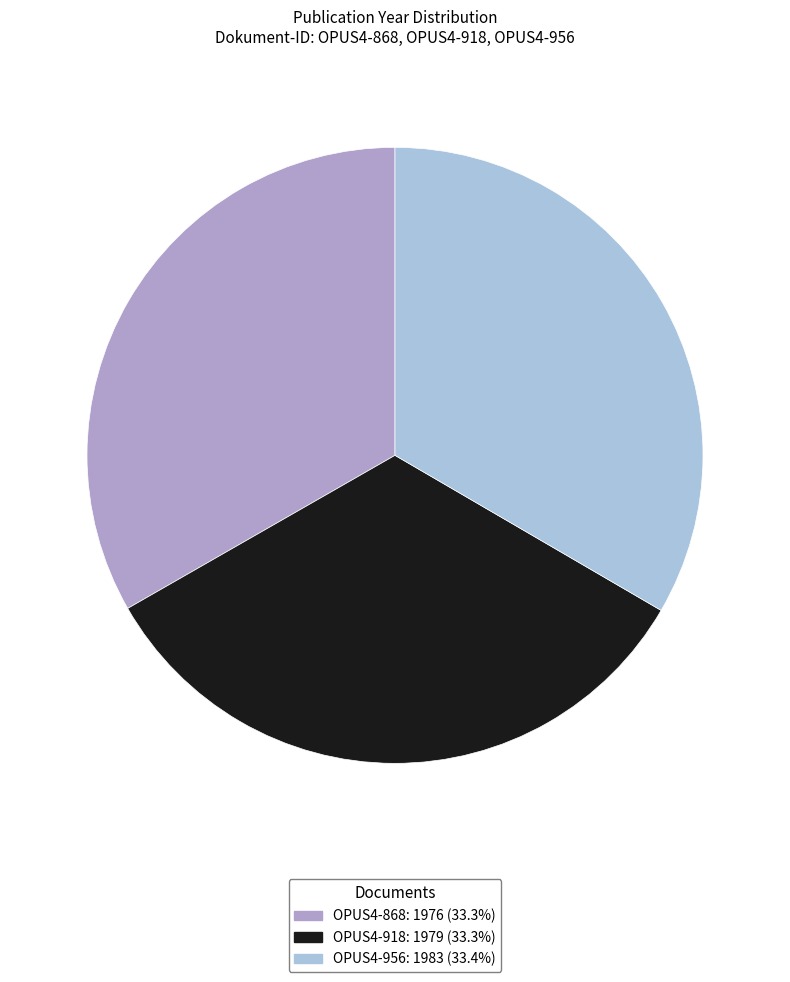

Combined, do OPUS4-956 and OPUS4-868 account for over 50%?

Yes